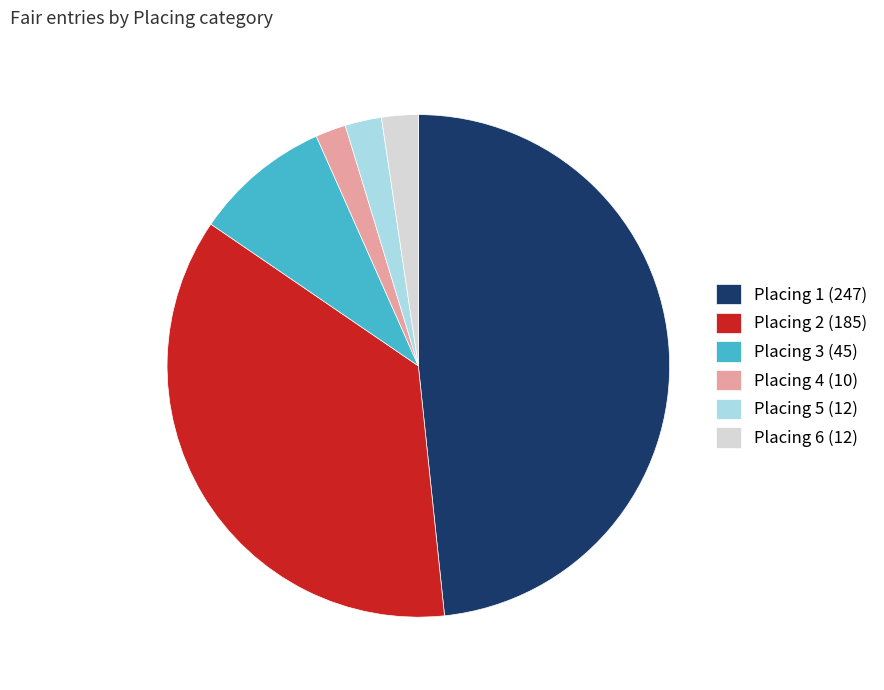

Does Placing 4 (10) represent more than half of the total?

No